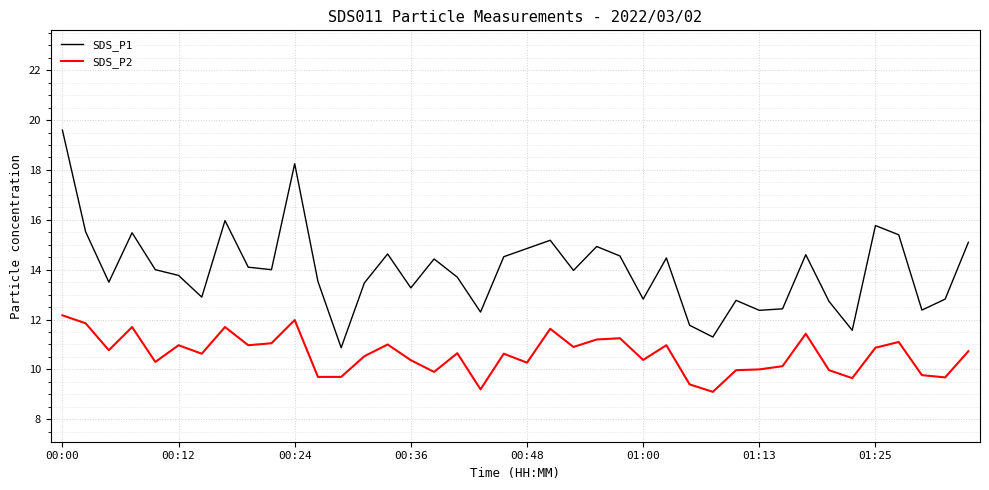

Which series has the widest spread of values?

SDS_P1